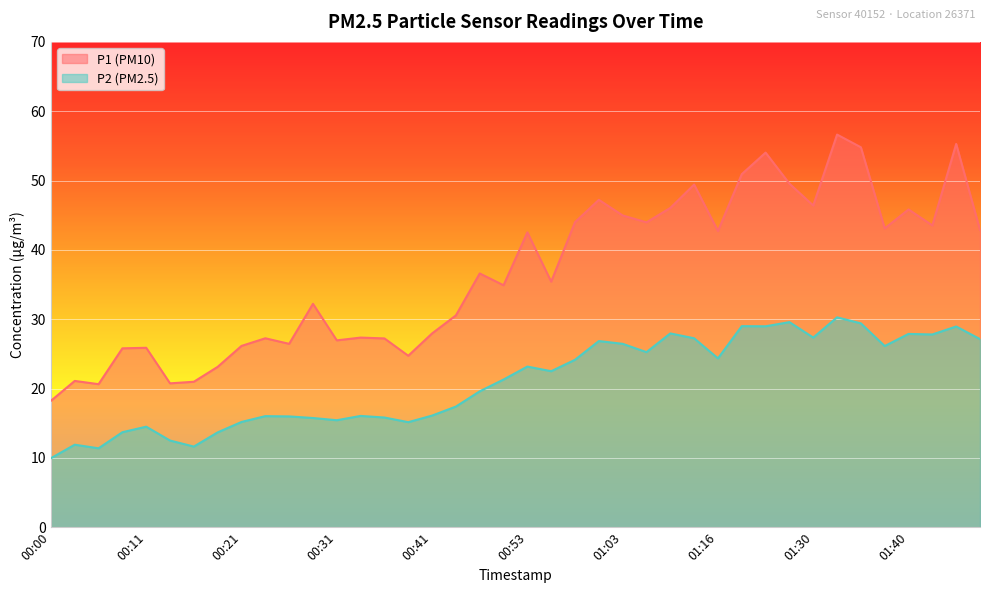

What is the spread (max minus min) of values at 01:48?

15.8